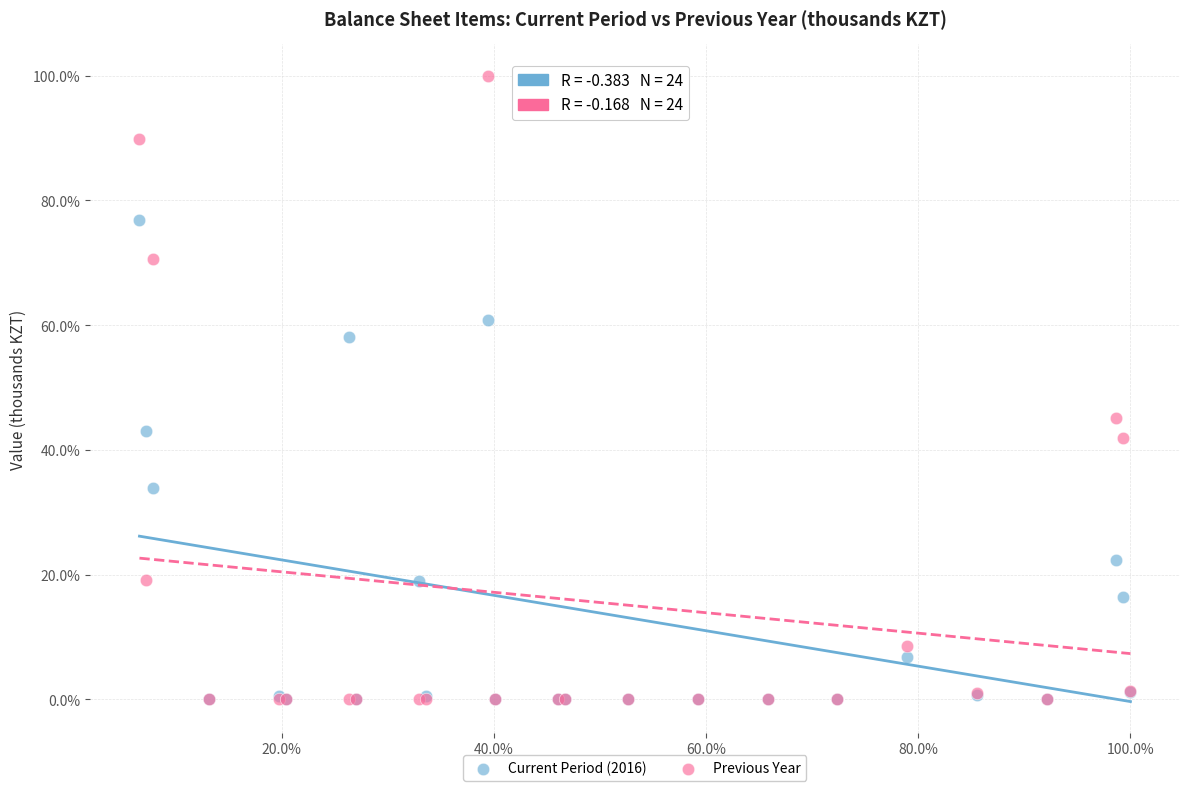

Which series has the widest spread of Y values?

Previous Year